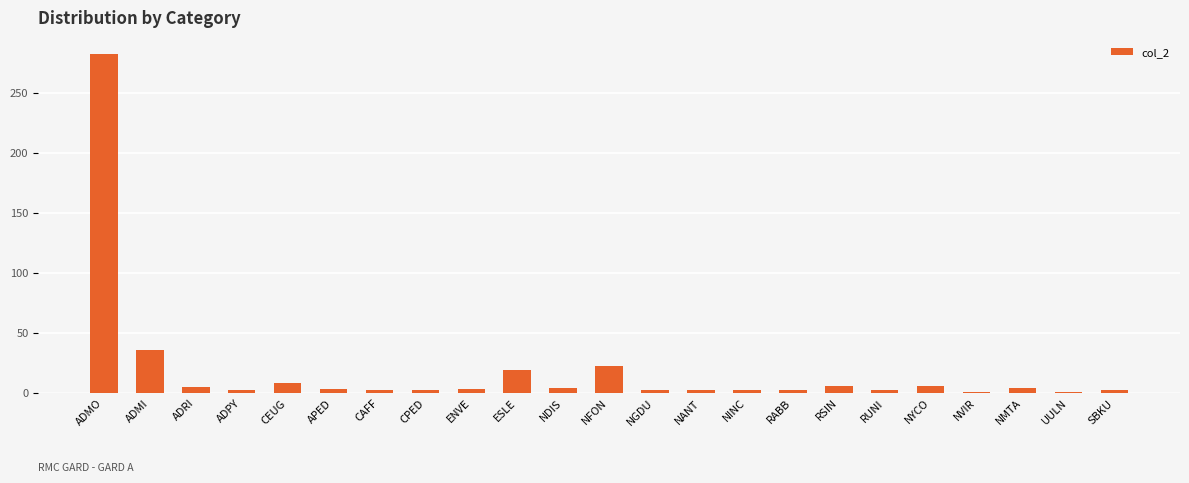

Between NMTA and CEUG, which is larger?

CEUG